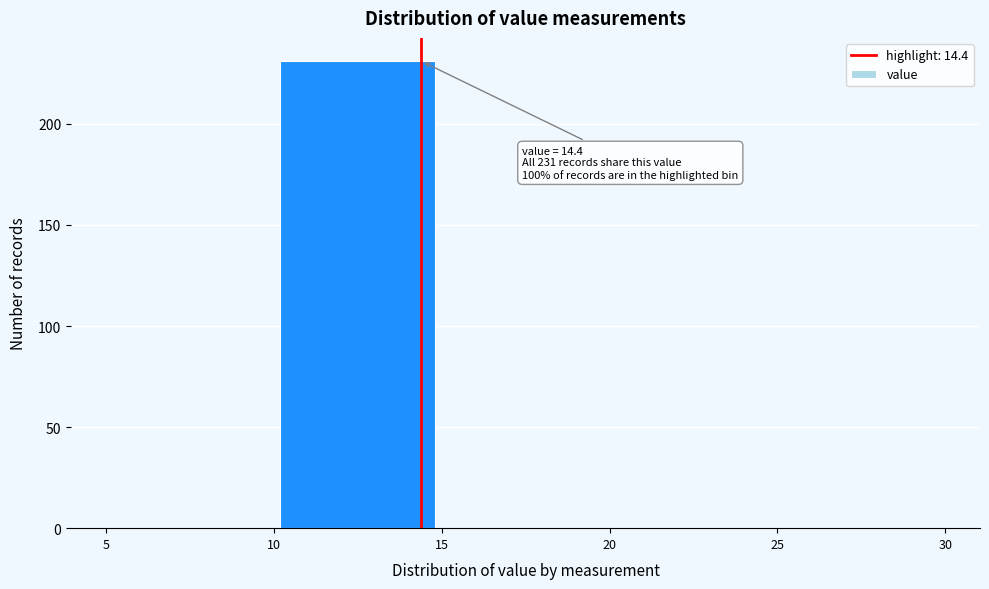

Which range on the x-axis has the tallest bar?

10 to 15